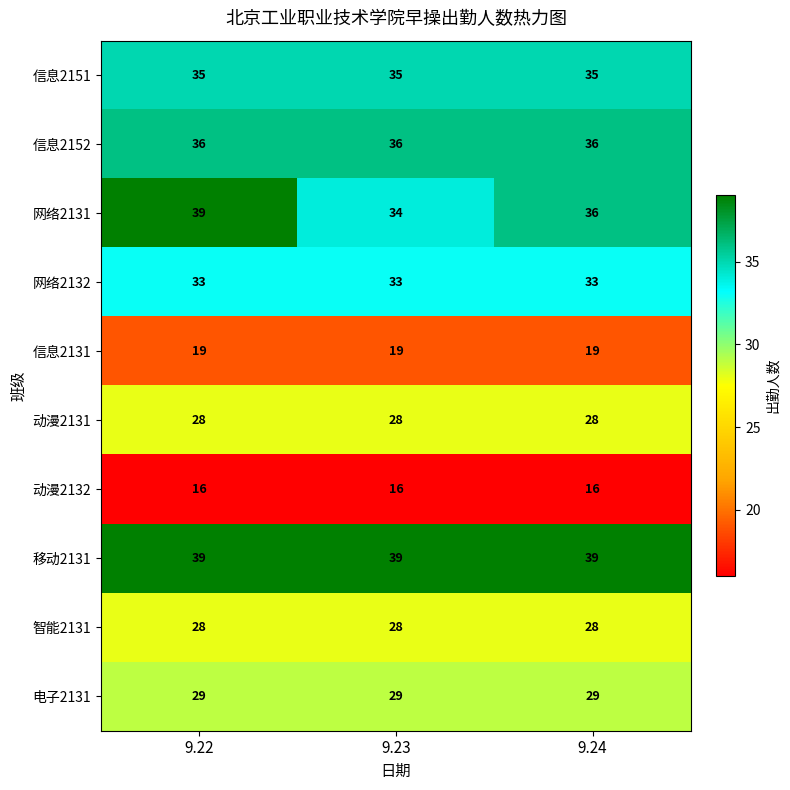

What is the smallest value displayed?

16